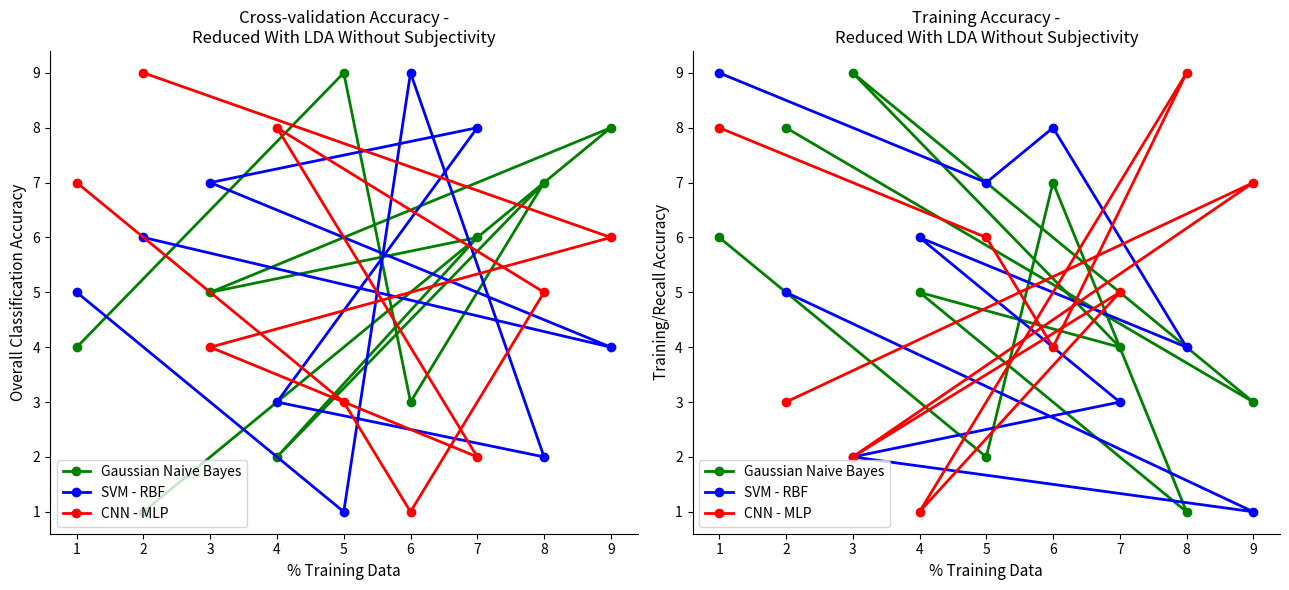

Where is the first local minimum for Gaussian Naive Bayes?

5